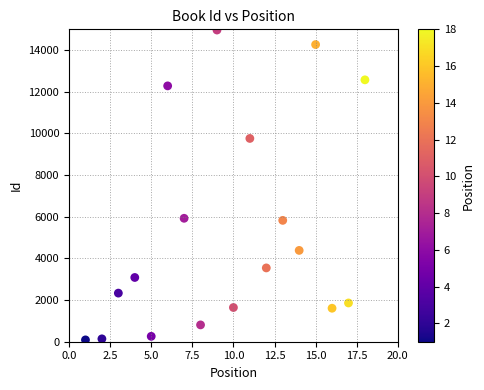

What is the range of X values (max minus min)?

17